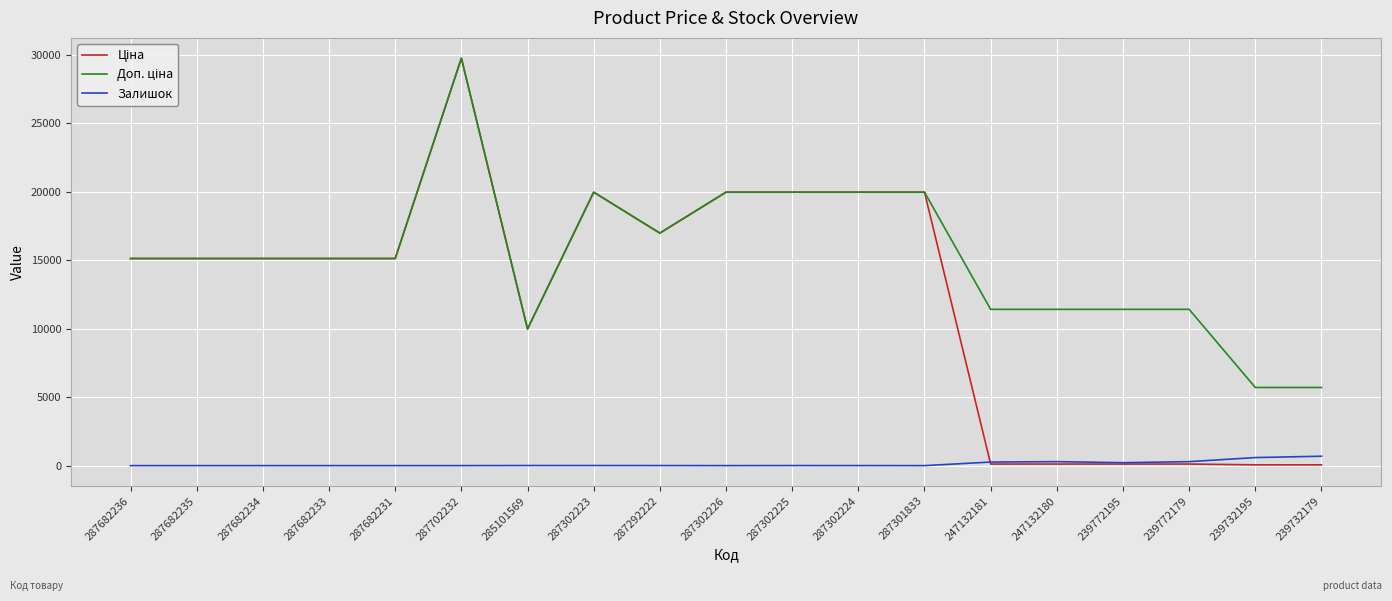

At how many categories does at least one series exceed 22075?

1